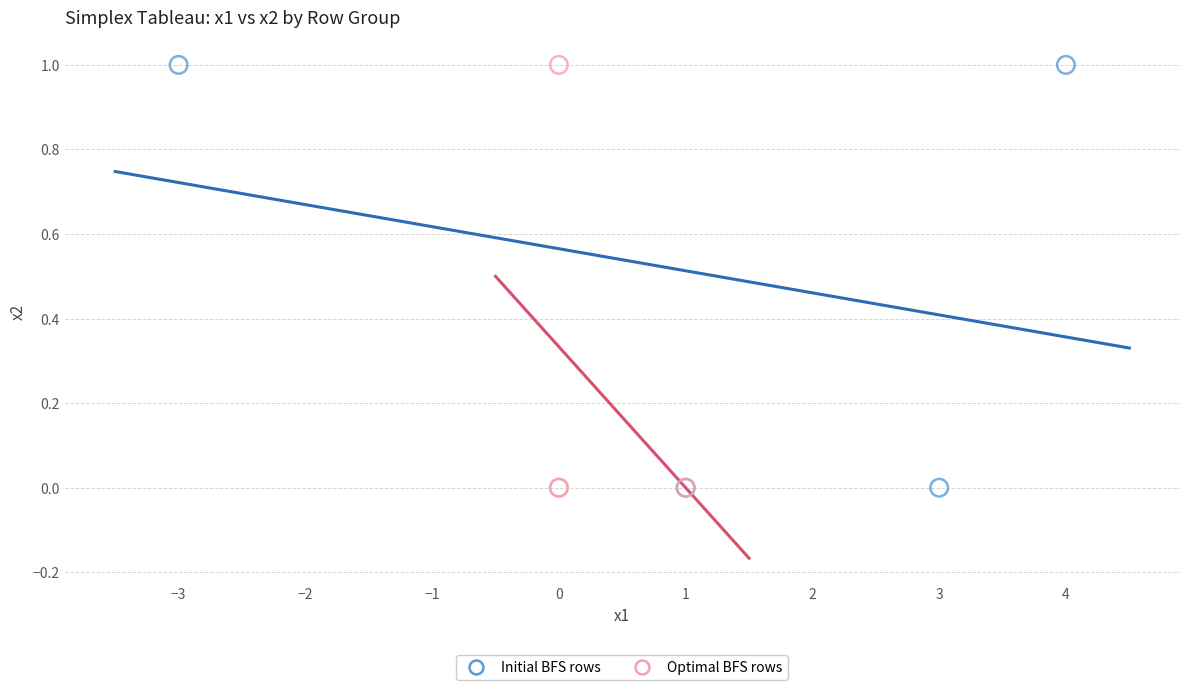

What are all the series names shown in the legend?

Initial BFS rows, Optimal BFS rows